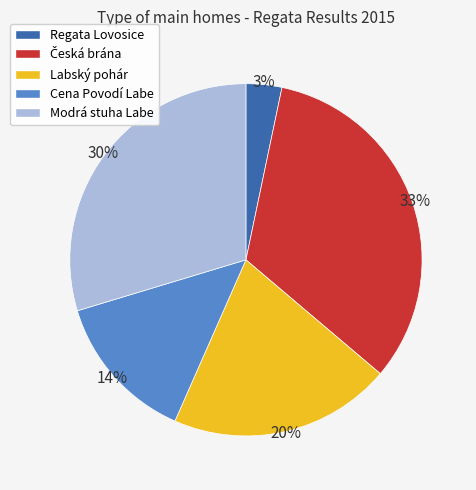

Is there any slice that represents more than half of the pie?

No